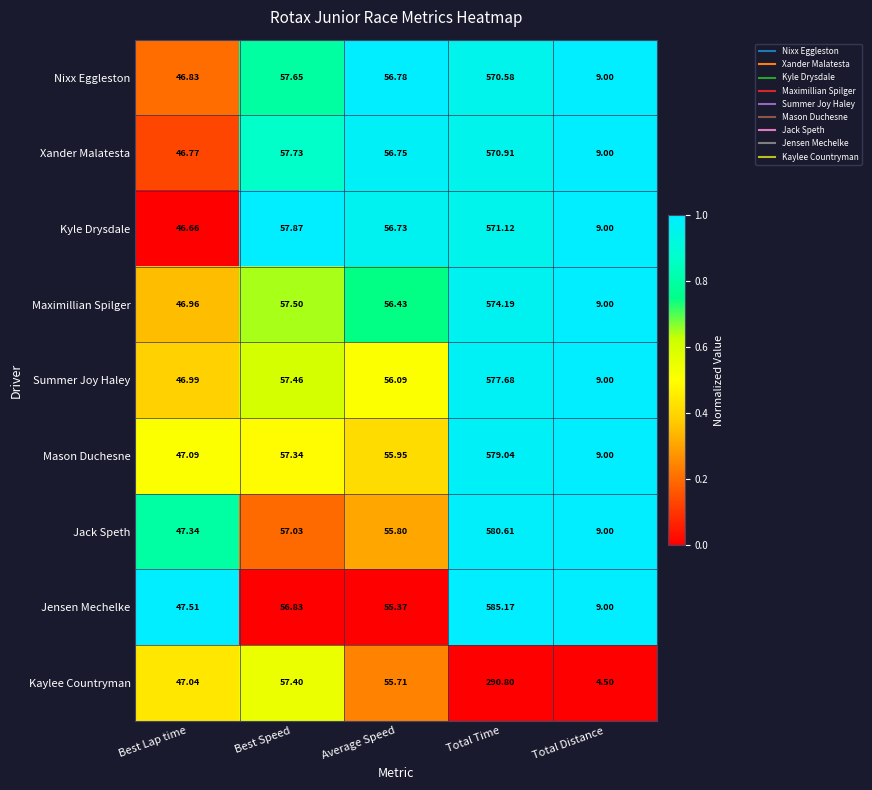

Is the value of Kaylee Countryman at Total Time greater than the value of Kyle Drysdale at Best Speed?

Yes